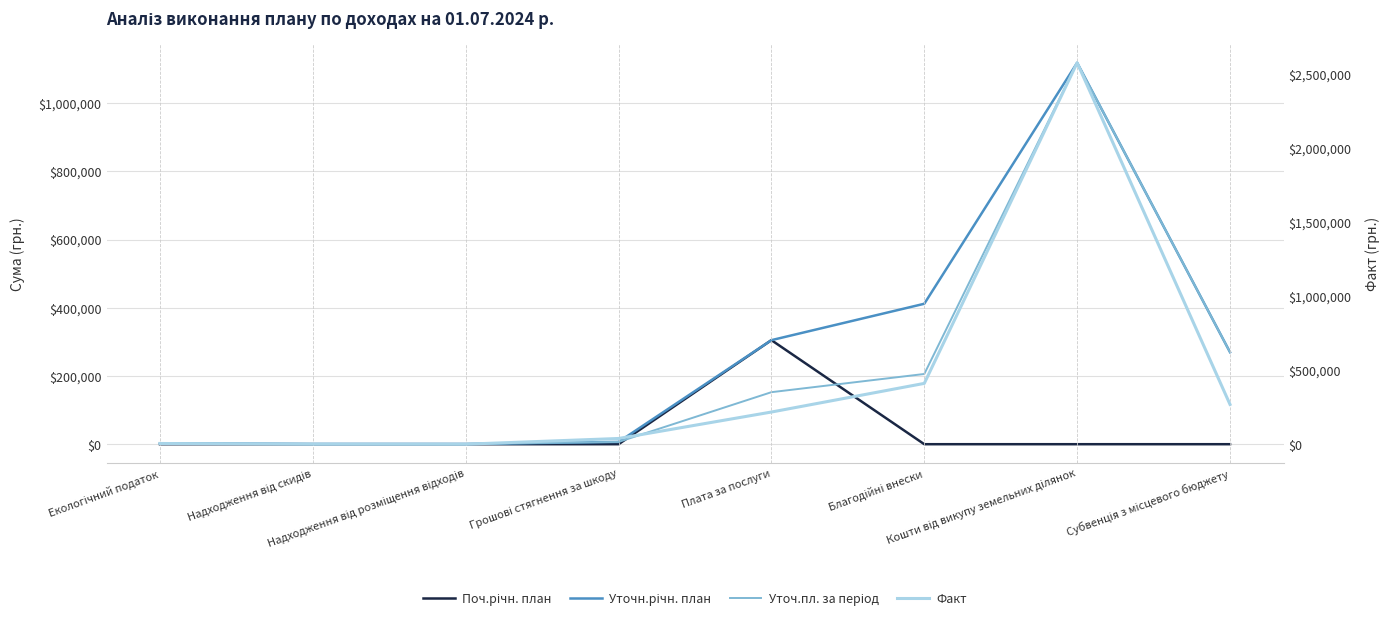

What is the value of the Уточ.пл. за період point at the 7th from the left?

1118000.0